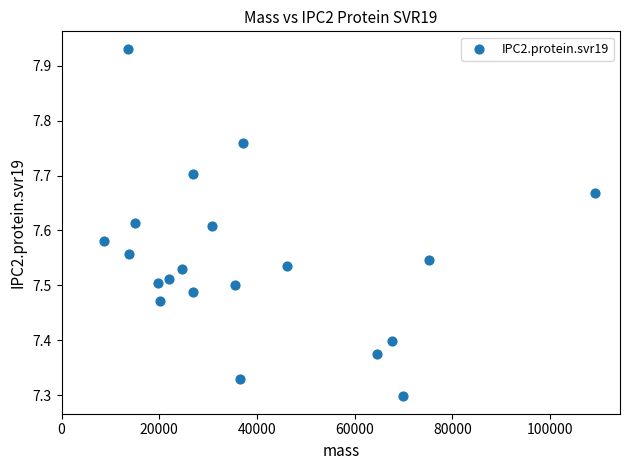

What is the range of X values (max minus min)?

100689.9